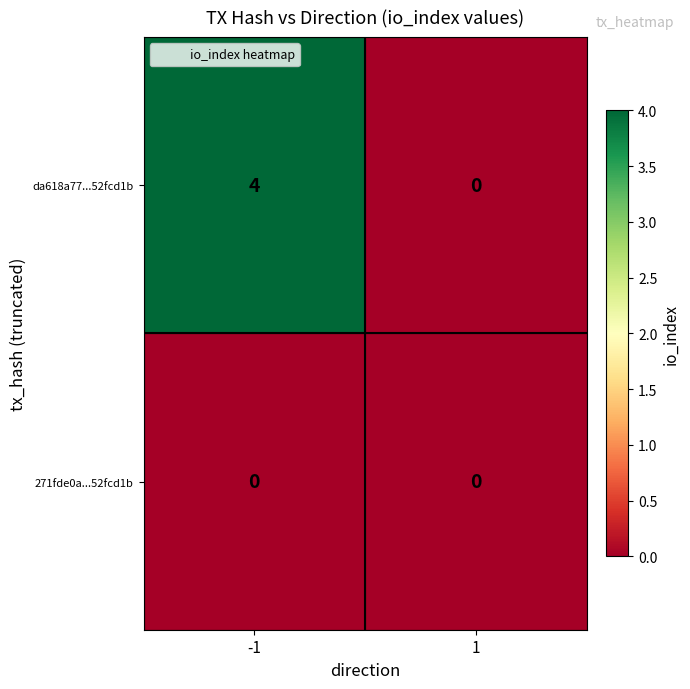

What is the greatest value displayed?

4